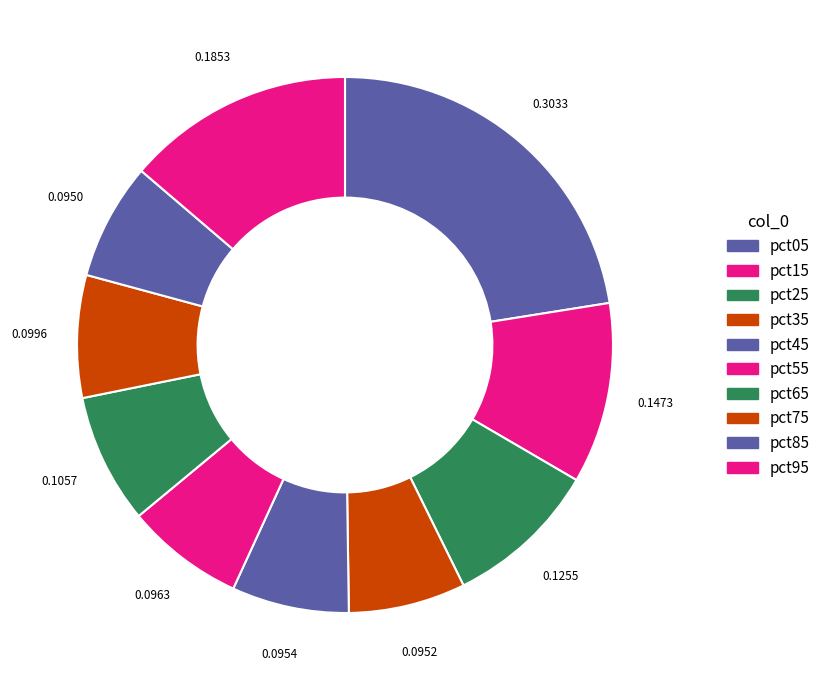

Count the number of slices in the pie.

10